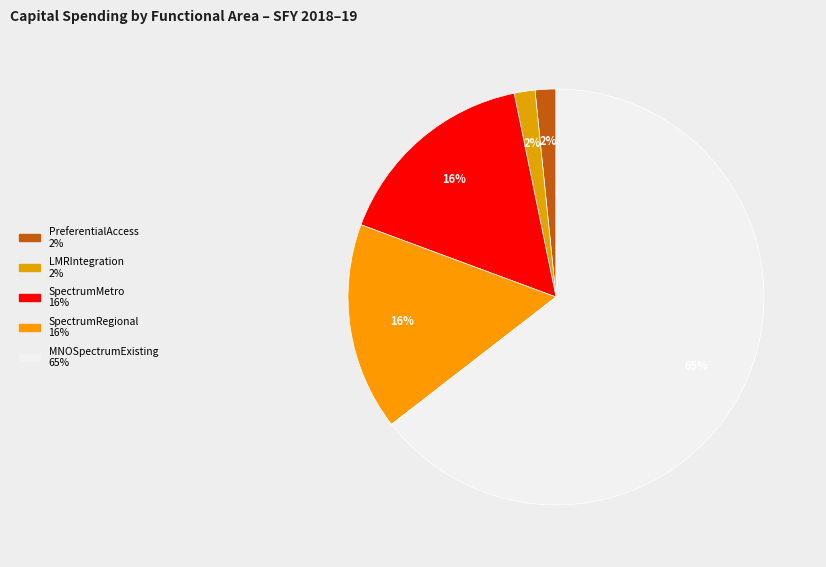

How many segments does this pie chart have?

5